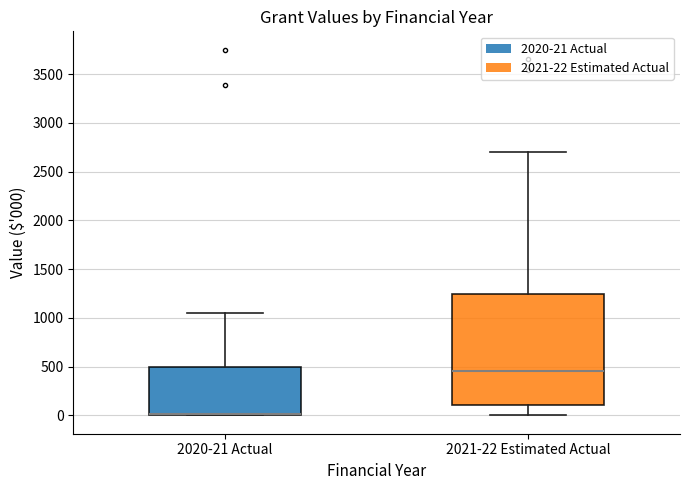

Which box has the highest median line?

2021-22 Estimated Actual